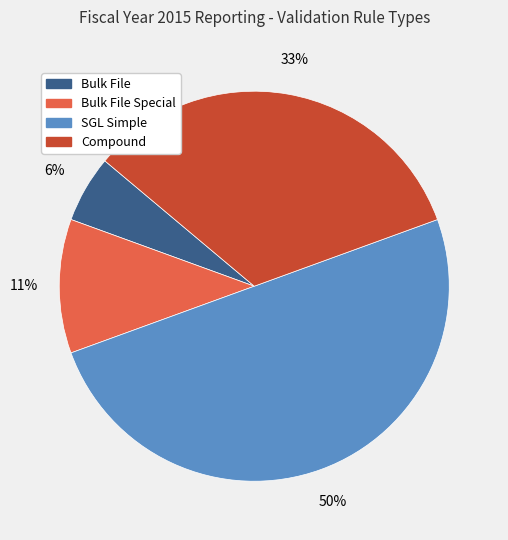

To the nearest percent, what is the average slice percentage?

25%